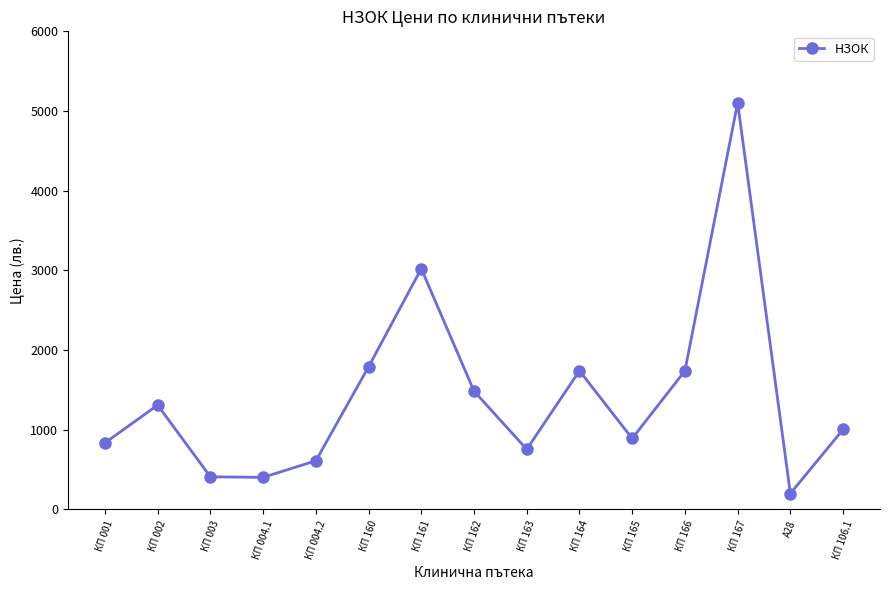

What is the change in value from КП 003 to КП 167?

+4693.0